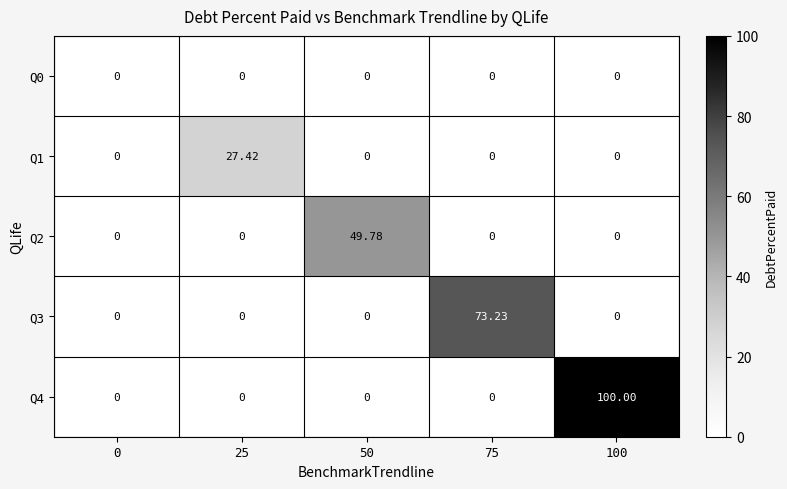

Is the value of Q3 at 75 greater than the value of Q2 at 75?

Yes